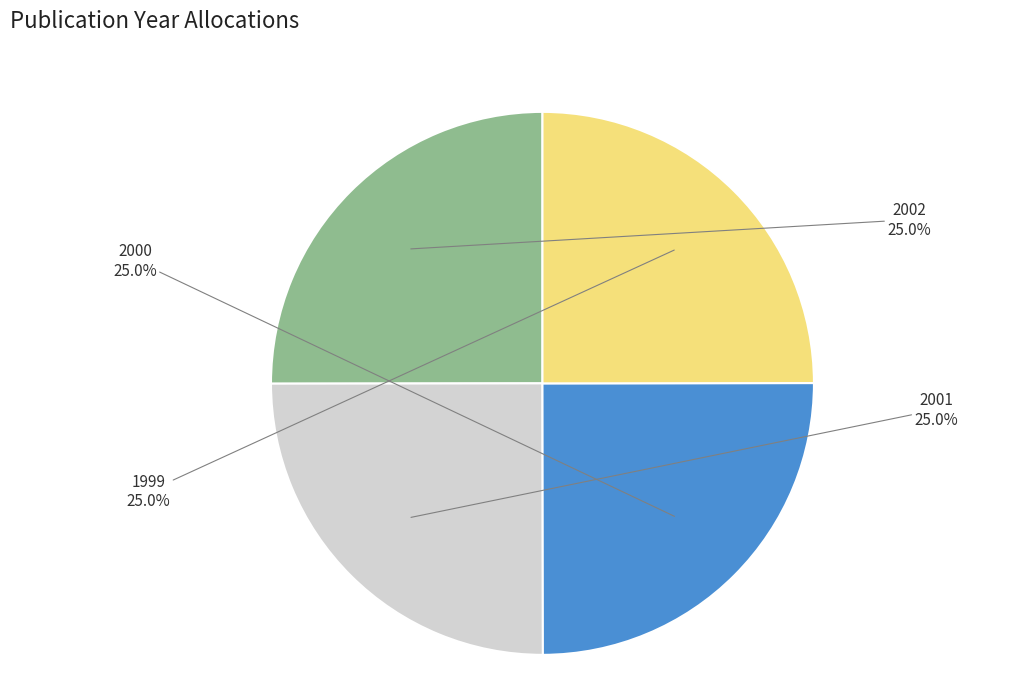

To the nearest percent, what is the average slice percentage?

25%